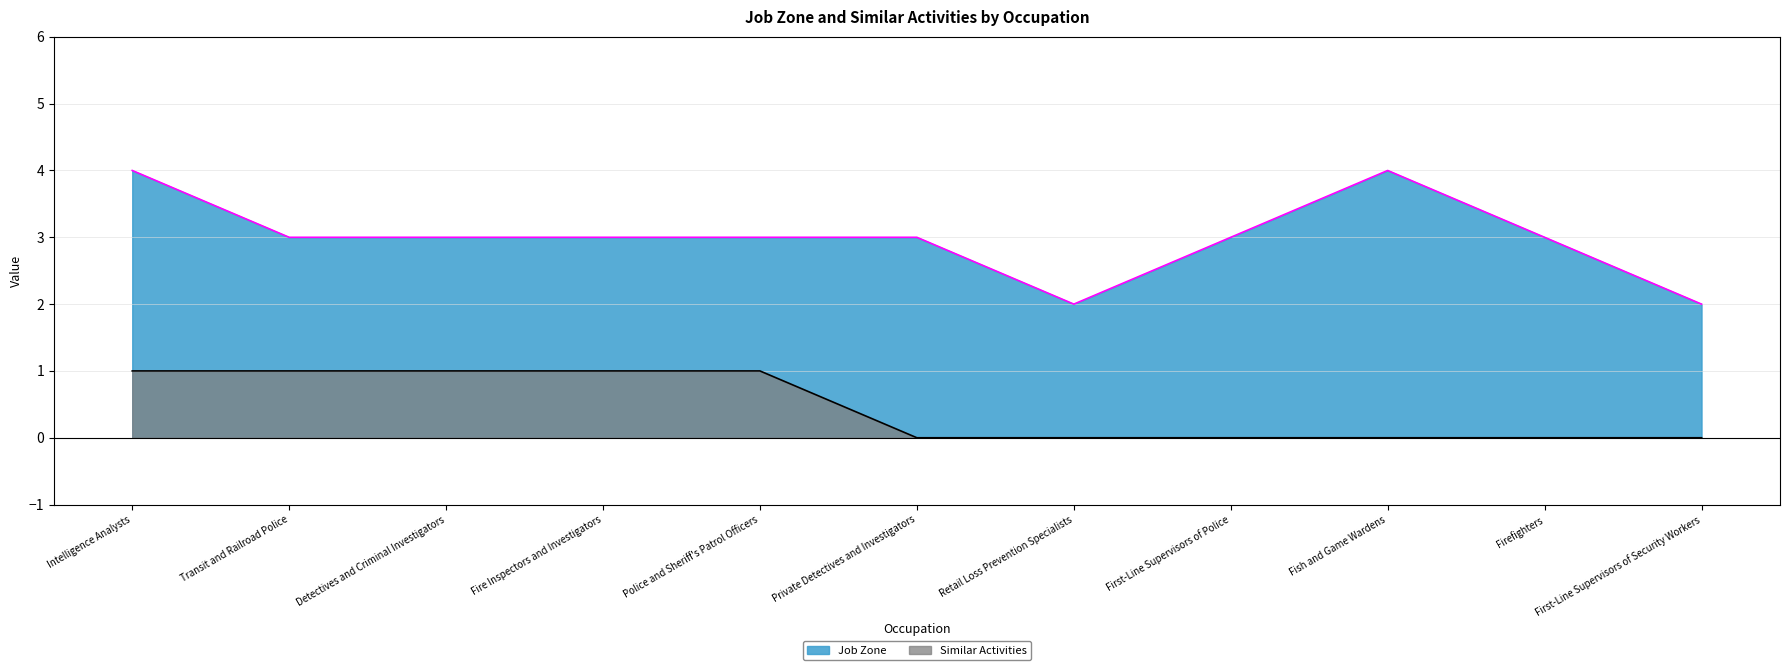

Rank the series by their maximum value, from highest to lowest.

Job Zone, Similar Activities